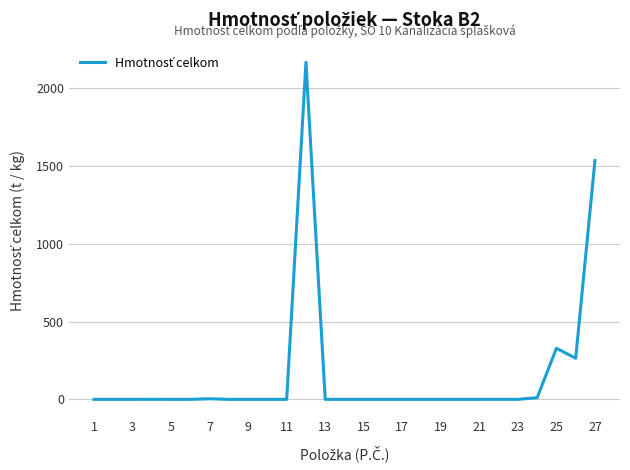

What is the difference between the maximum and minimum values?

2167.1